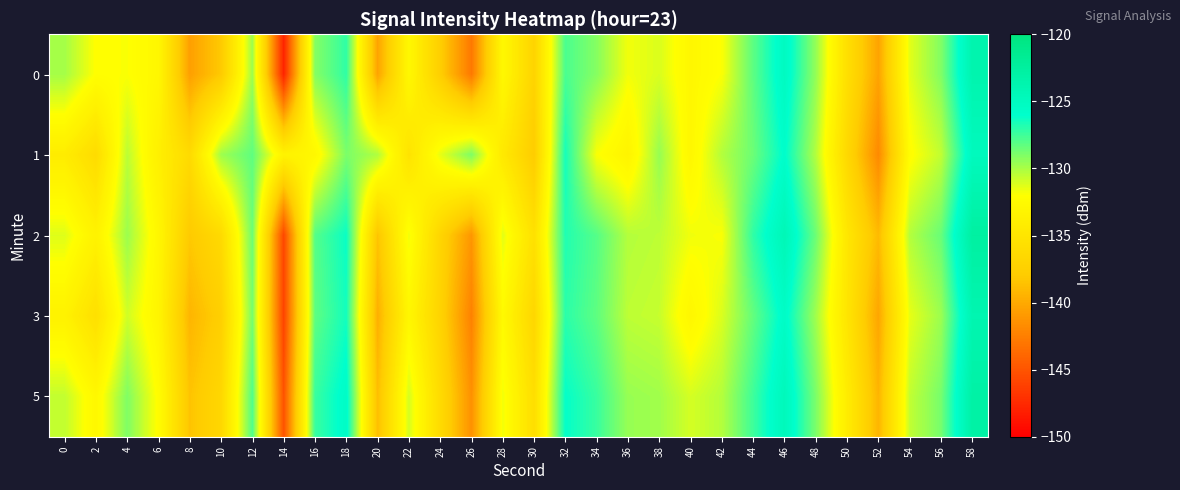

What is the total value across all series at 14?

-718.2